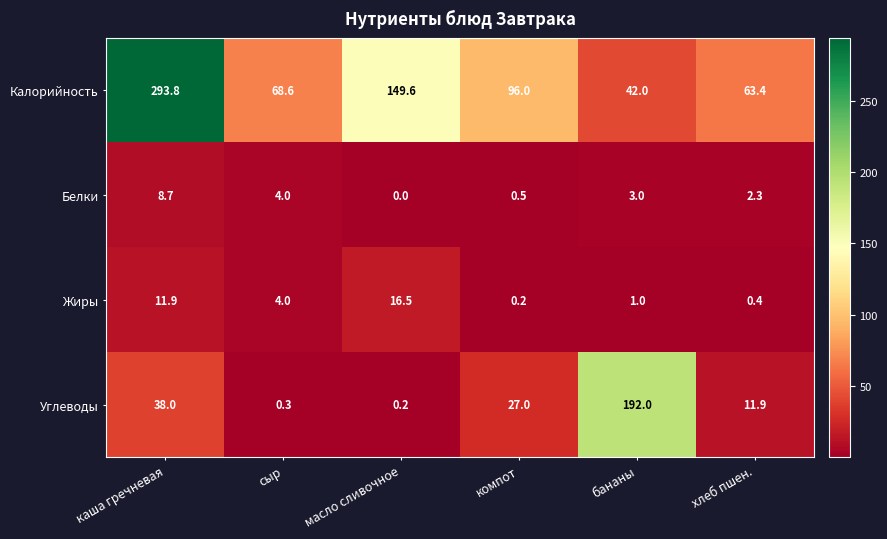

What is the average value of the Калорийность series?

118.9